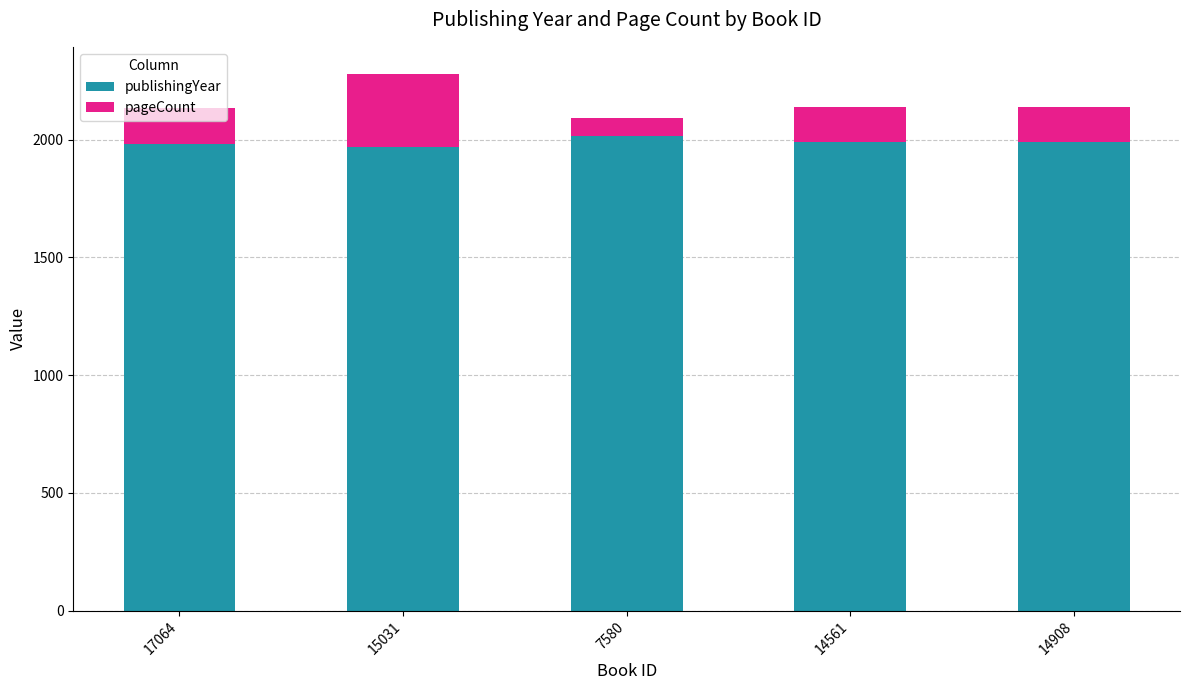

How many categories are shown in the chart?

5